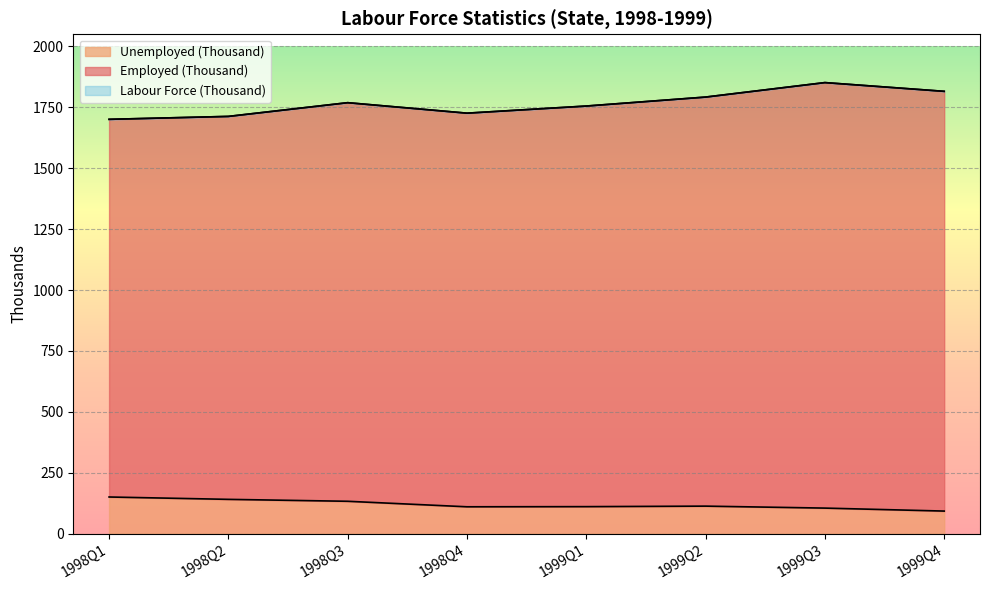

How many categories are shown in the chart?

8